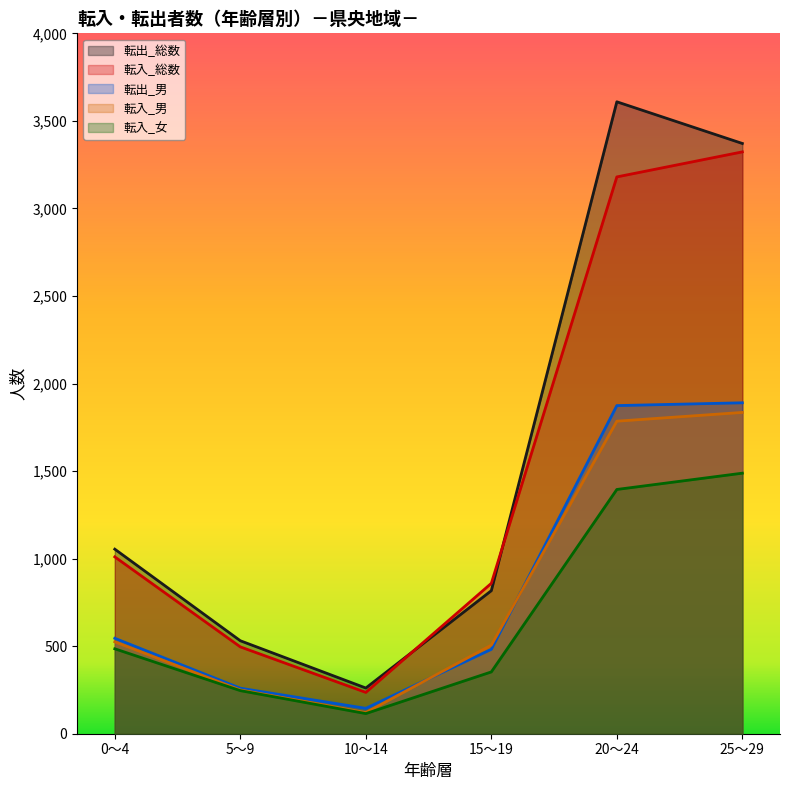

After their last crossing, which series has the higher values: 転出_総数 or 転入_総数?

転出_総数